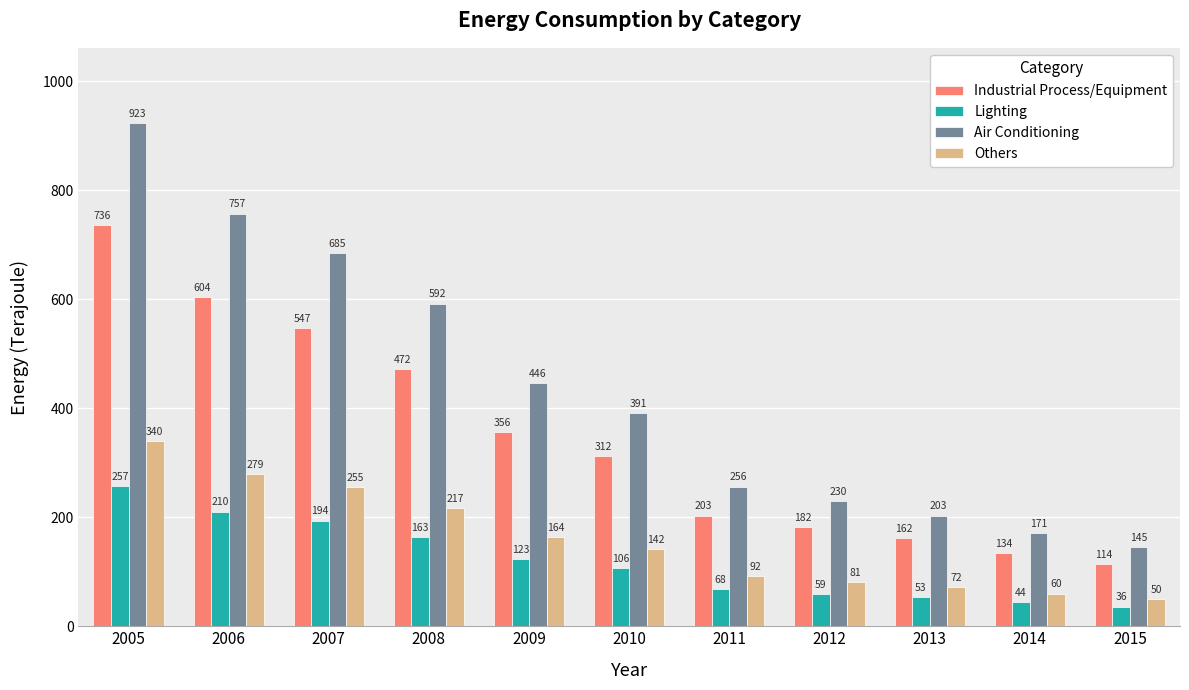

Reading left to right, list all the values displayed in this chart.

Industrial Process/Equipment: 2005=736	2006=604	2007=547	2008=472	2009=356	2010=312	2011=203	2012=182	2013=162	2014=134	2015=114
Lighting: 2005=257	2006=210	2007=194	2008=163	2009=123	2010=106	2011=68	2012=59	2013=53	2014=44	2015=36
Air Conditioning: 2005=923	2006=757	2007=685	2008=592	2009=446	2010=391	2011=256	2012=230	2013=203	2014=171	2015=145
Others: 2005=340	2006=279	2007=255	2008=217	2009=164	2010=142	2011=92	2012=81	2013=72	2014=60	2015=50